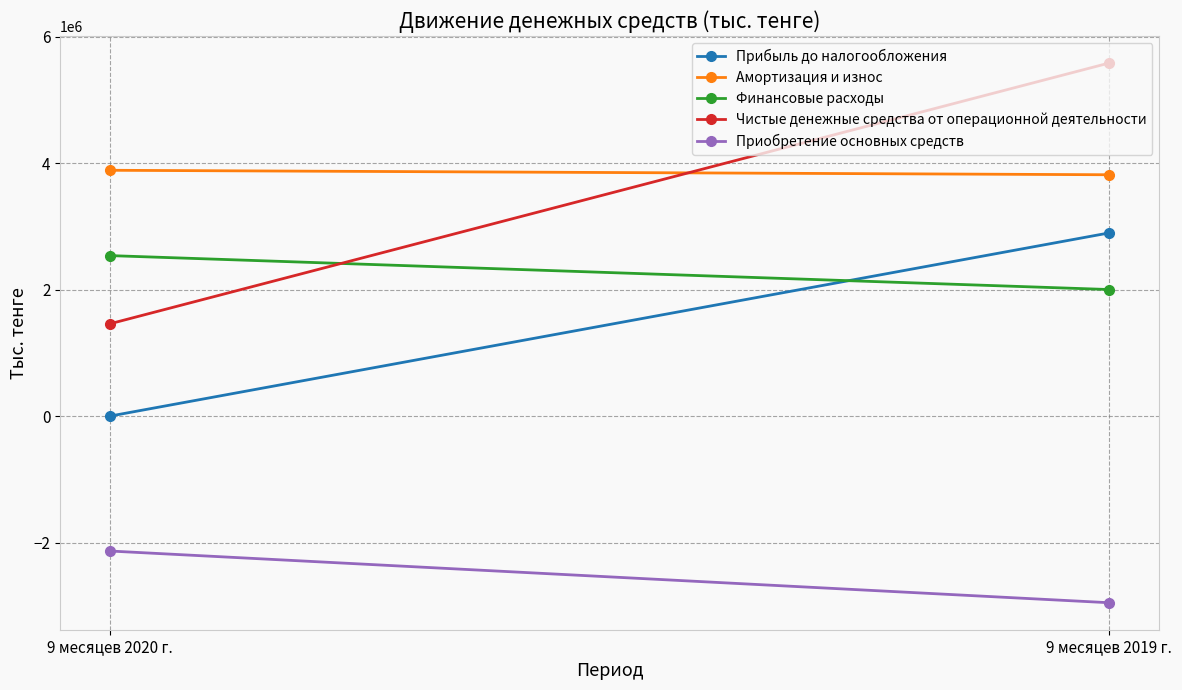

What is the sum of the Прибыль до налогообложения values at 9 месяцев 2019 г. and 9 месяцев 2020 г.?

2908542